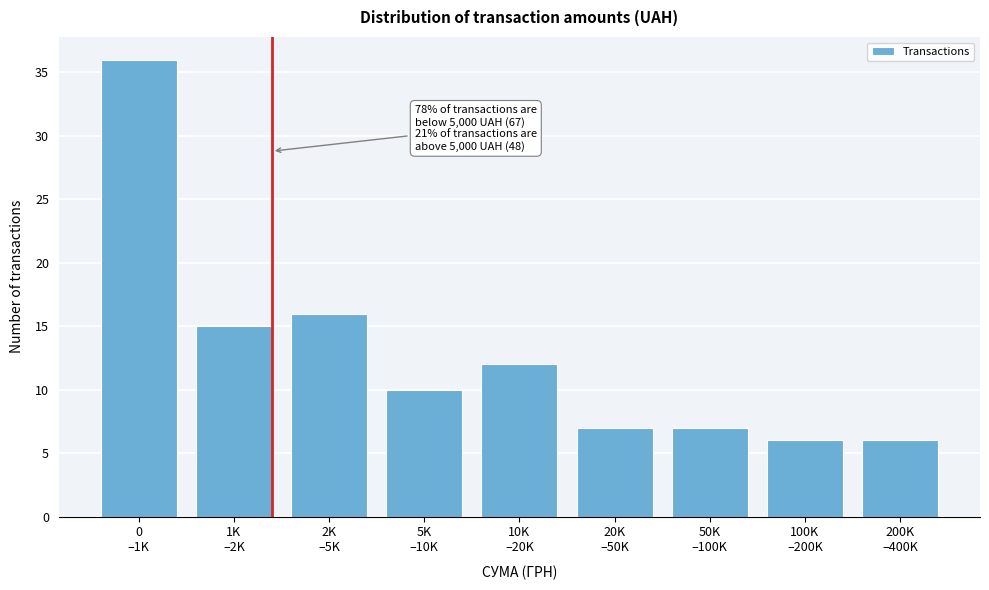

Reading left to right, extract all data points from this chart.

36	15	16	10	12	7	7	6	6